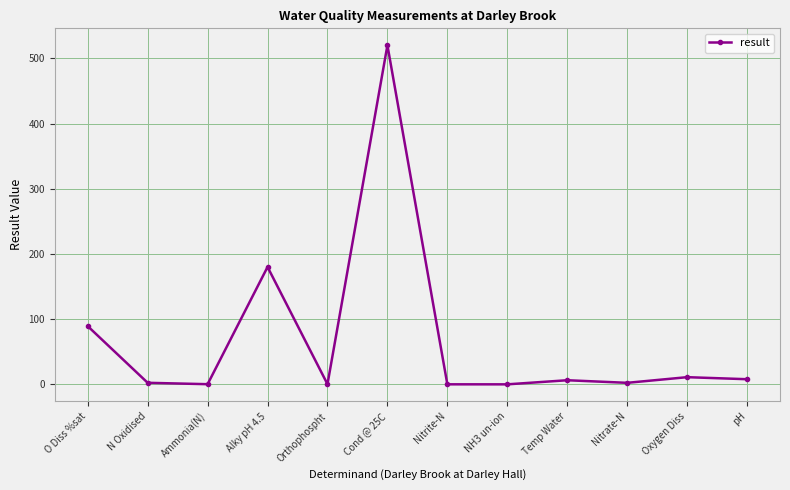

The value at Nitrite-N is 0.0. True or false?

True